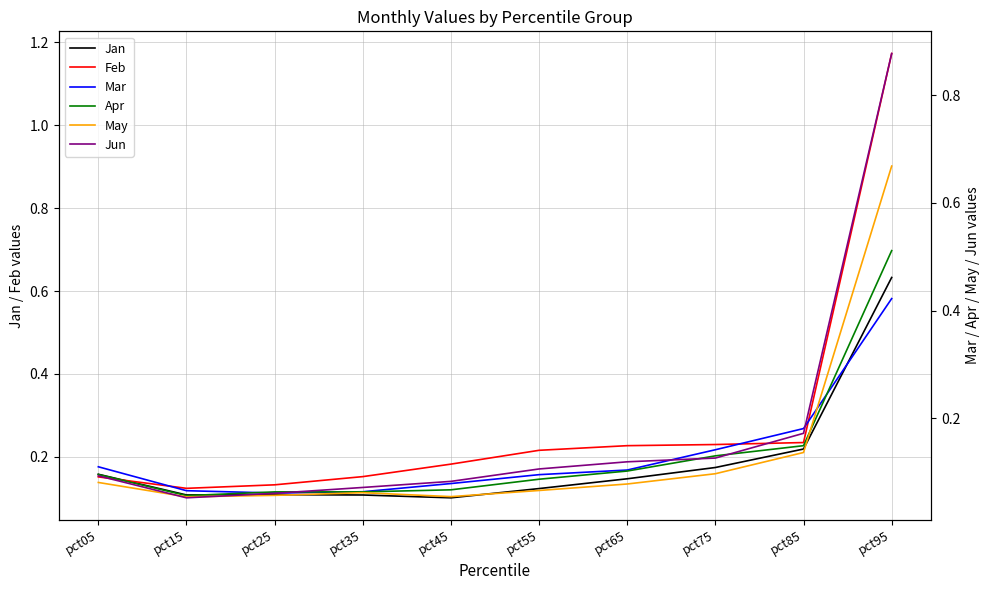

List the series in order of their peak value, lowest first.

Mar, Apr, Jan, May, Jun, Feb